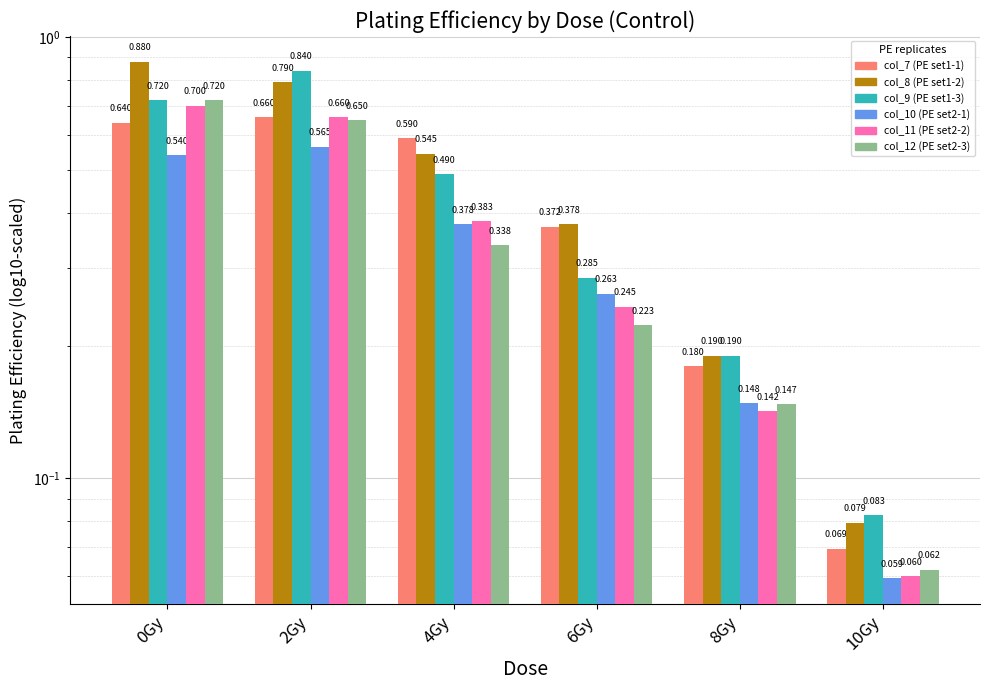

What is the label of the 5th bar from the left?

8Gy